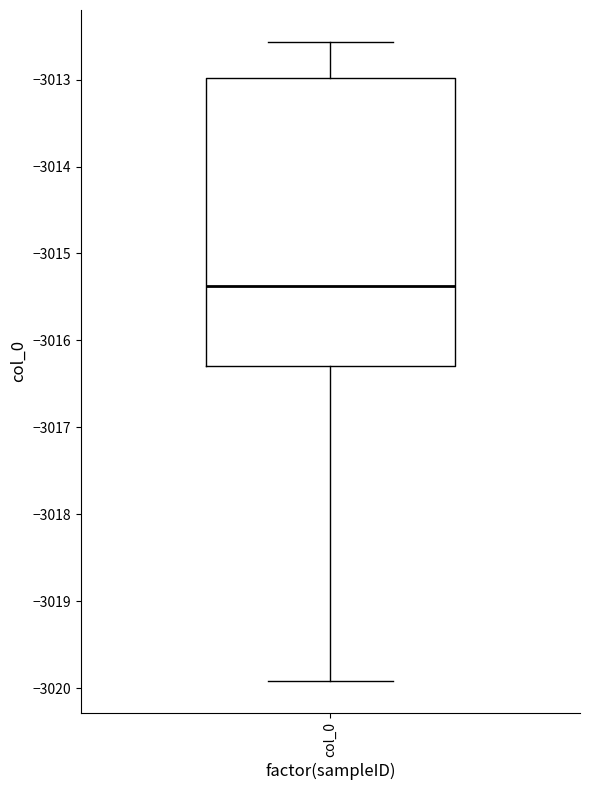

Where does the upper whisker of the box for col_0 end on the y-axis? The values are not printed on the chart, so give them approximately, as read against the axis.

-3012.6